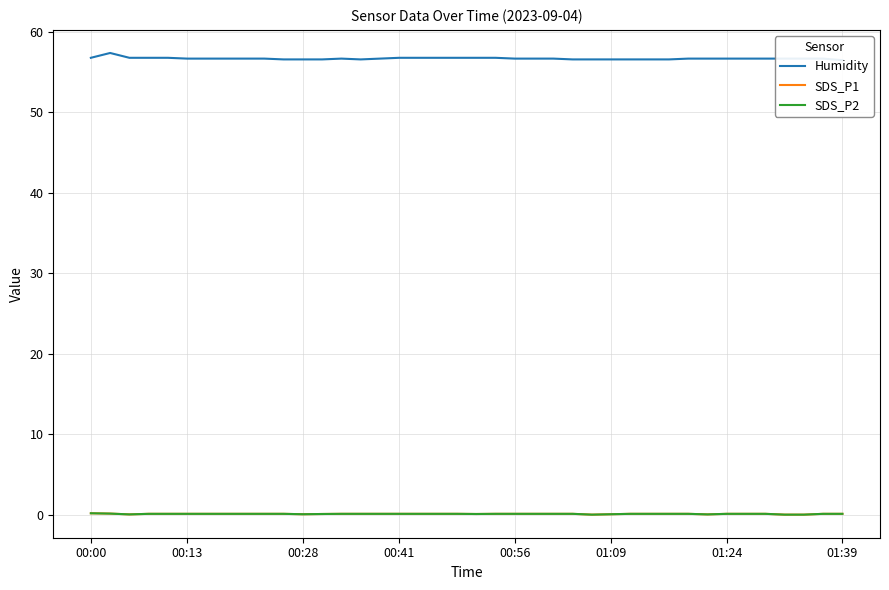

What is the total value across all series at 00:13?

56.9